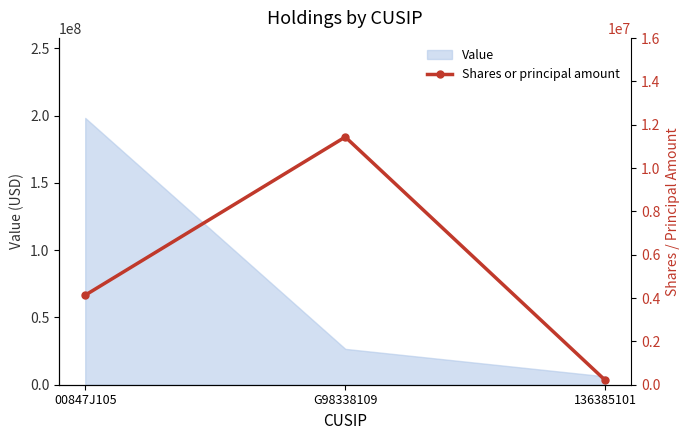

The value of Value at 00847J105 is 106261626. True or false?

False